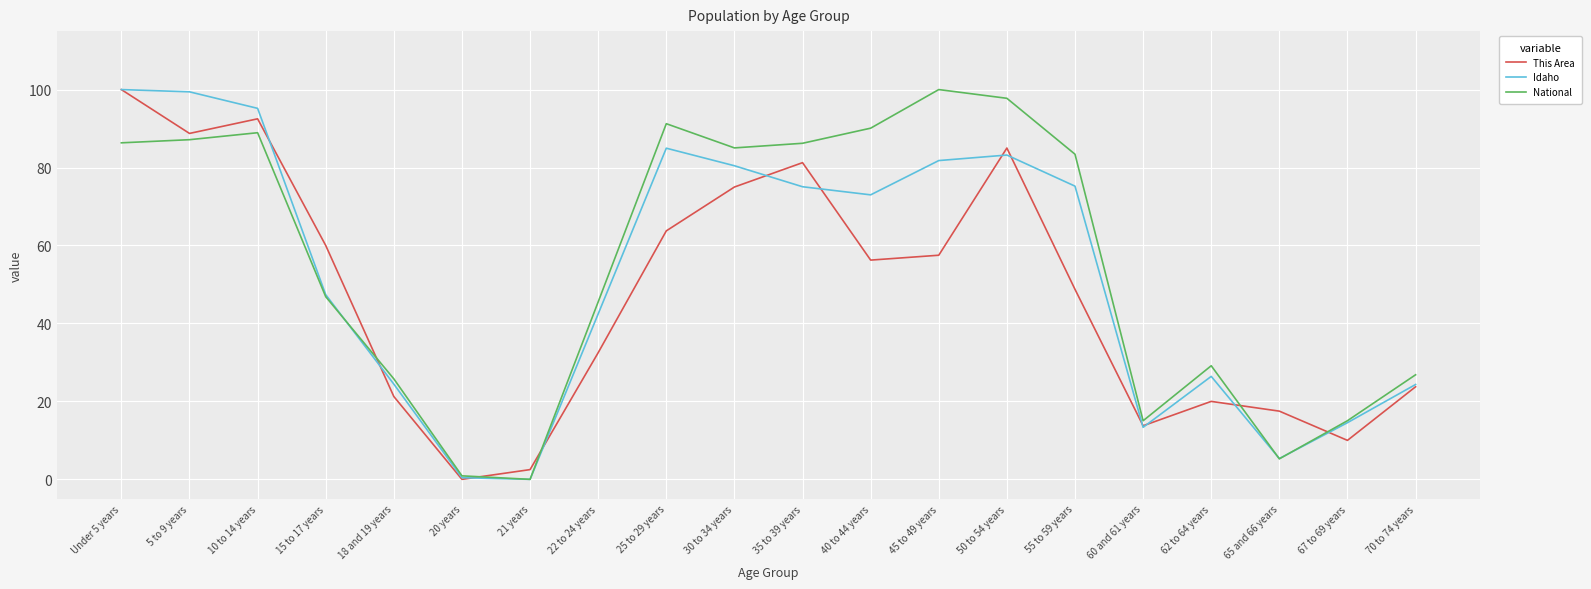

At 45 to 49 years, list the series in order from largest to smallest.

National, Idaho, This Area